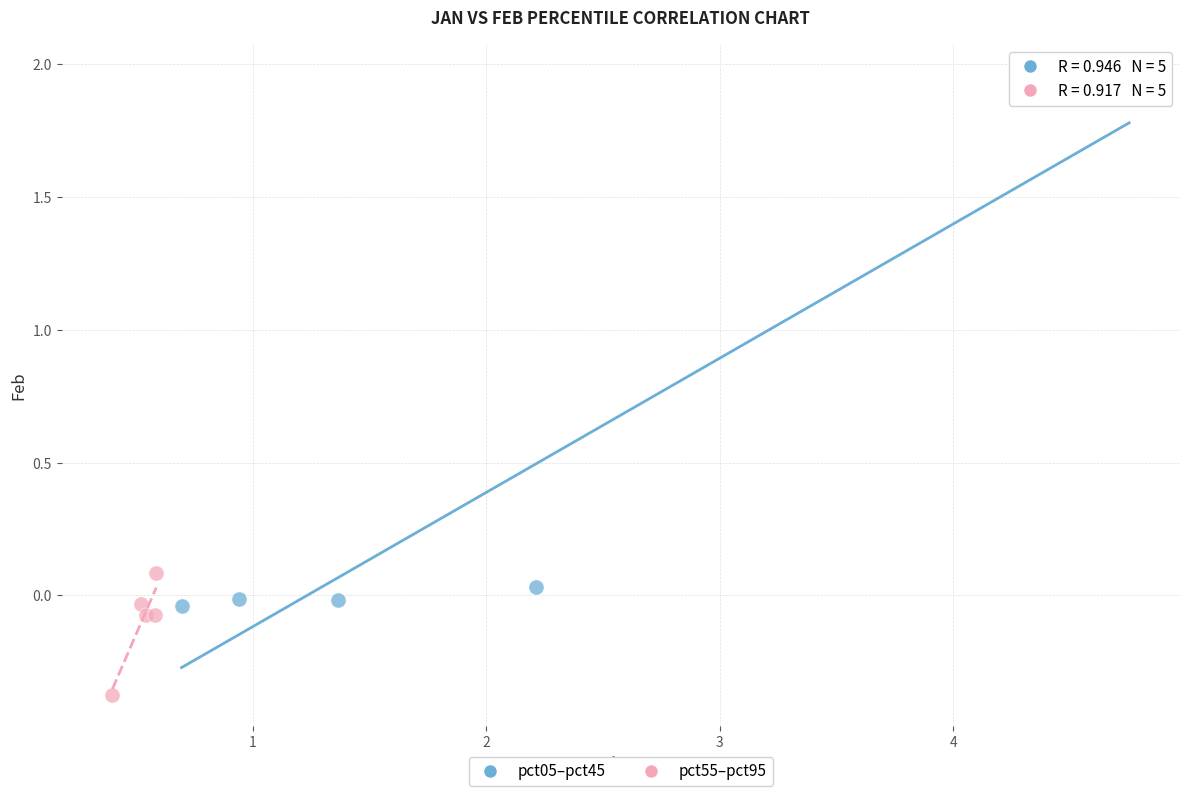

Which series contains the lowest Y value?

pct55–pct95